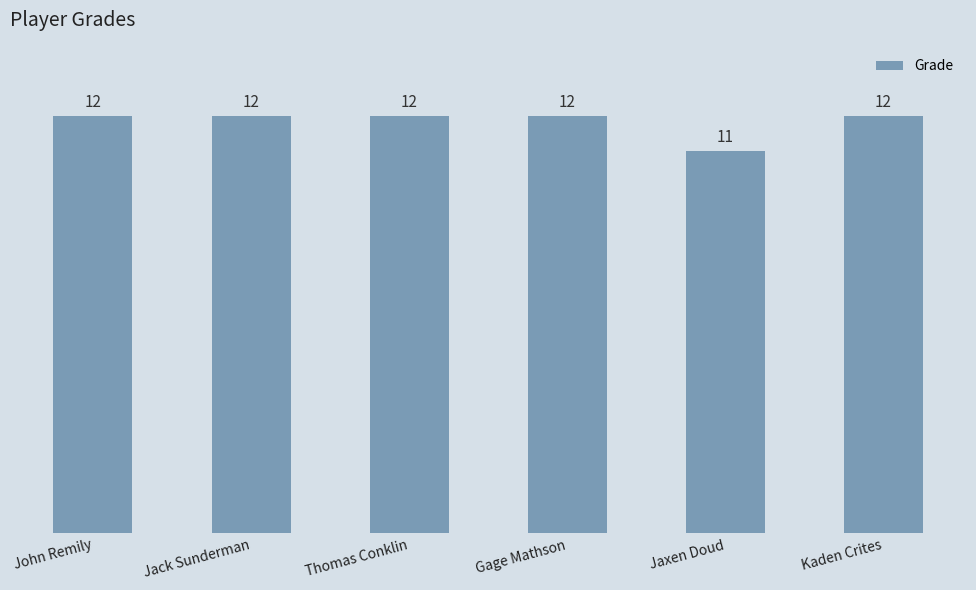

Are the bars grouped side by side (vs. stacked)?

No